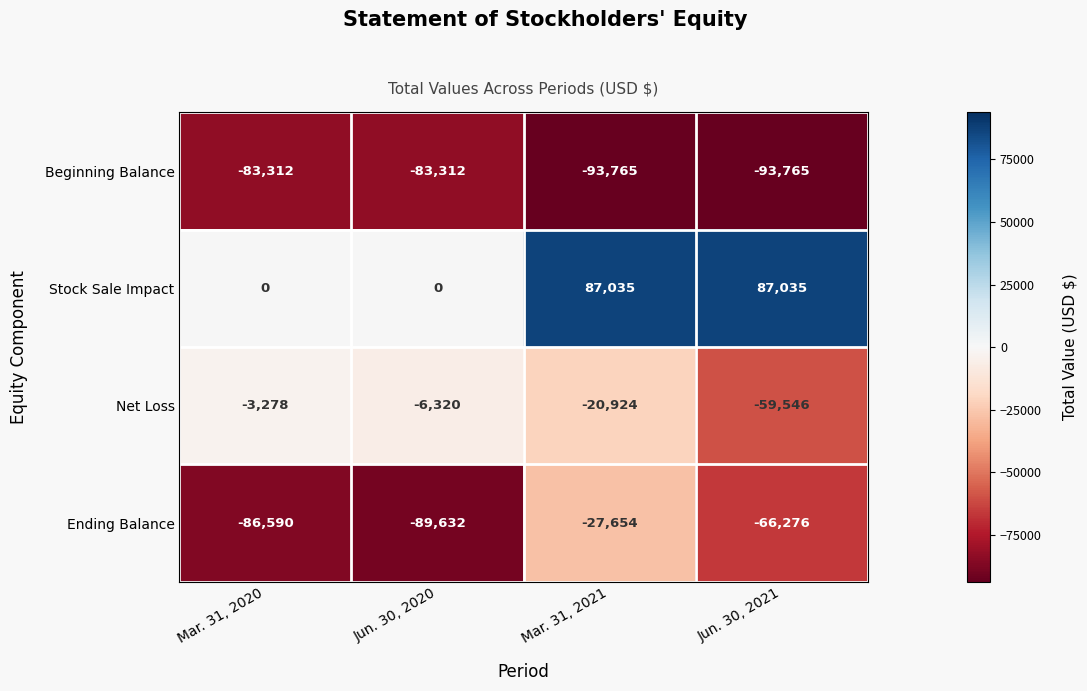

Which series has the largest total across all categories?

Stock Sale Impact